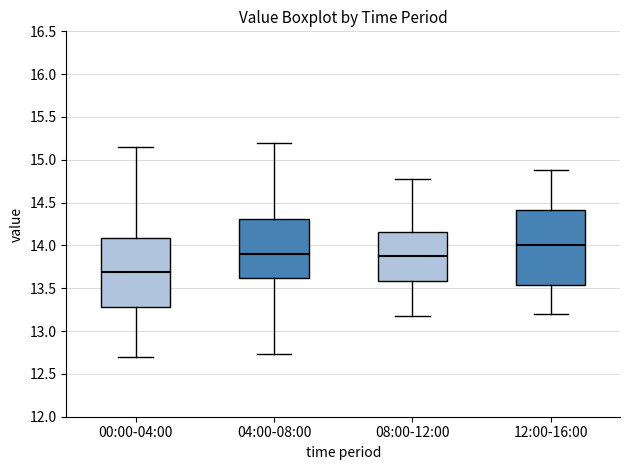

Where does the median line of the box for 00:00-04:00 sit on the y-axis? The values are not printed on the chart, so give them approximately, as read against the axis.

13.70